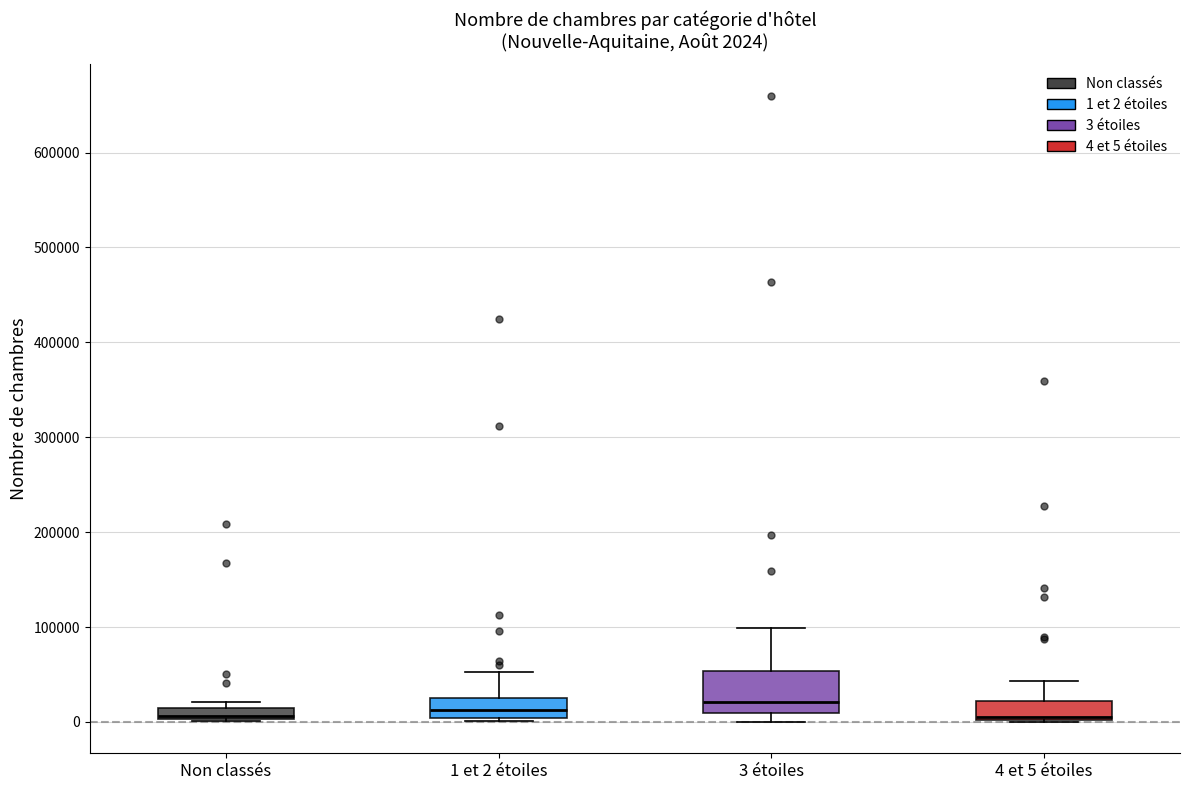

Which box is the tallest, from its lower edge to its upper edge?

3 étoiles